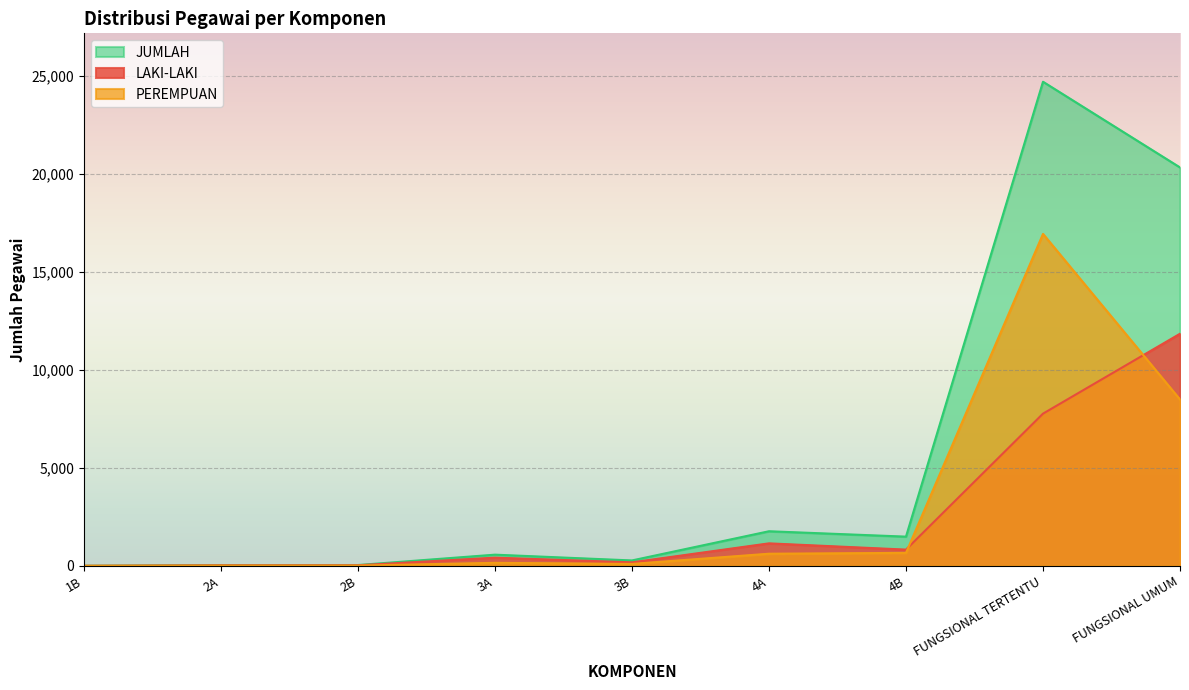

Rank the series at 2A from highest to lowest value.

JUMLAH, LAKI-LAKI, PEREMPUAN